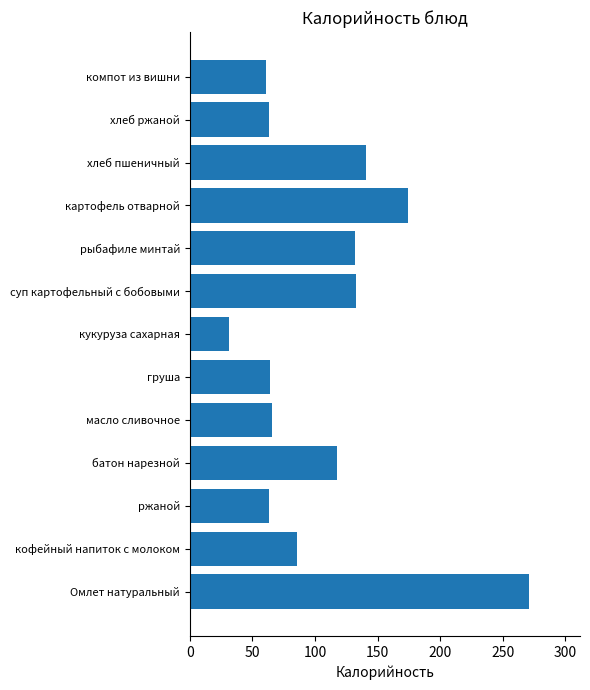

Count the number of data series in this chart.

1